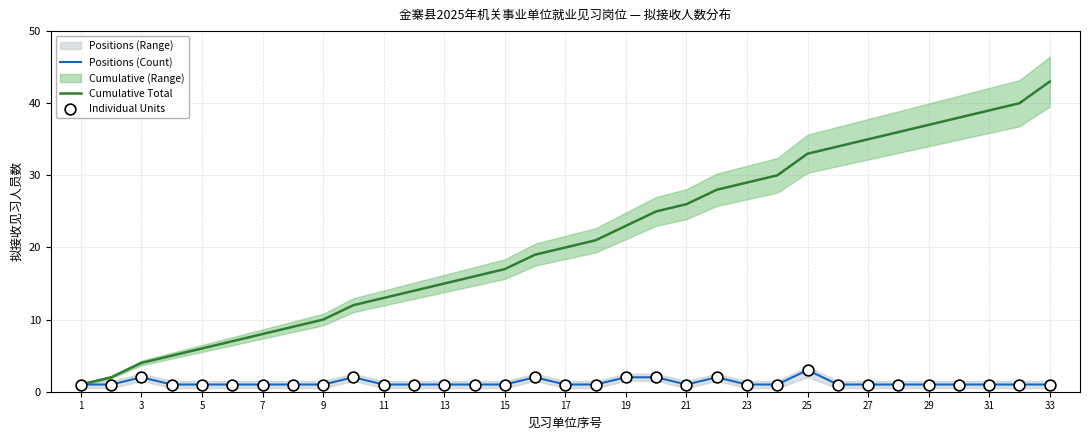

Which series has the largest Y range (max minus min)?

Cumulative Total